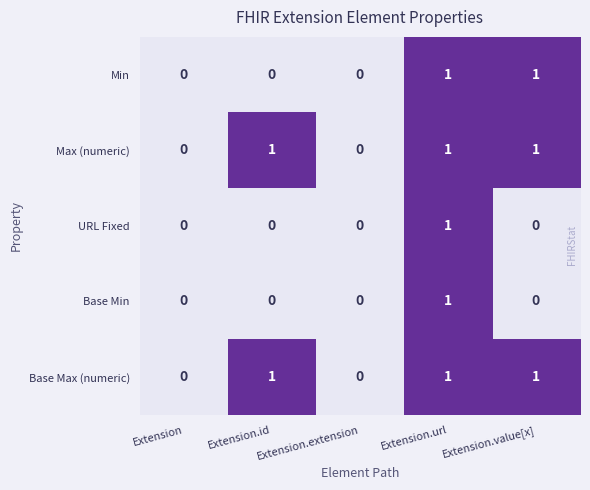

Count the Base Min values in the range 0 to 1.

5